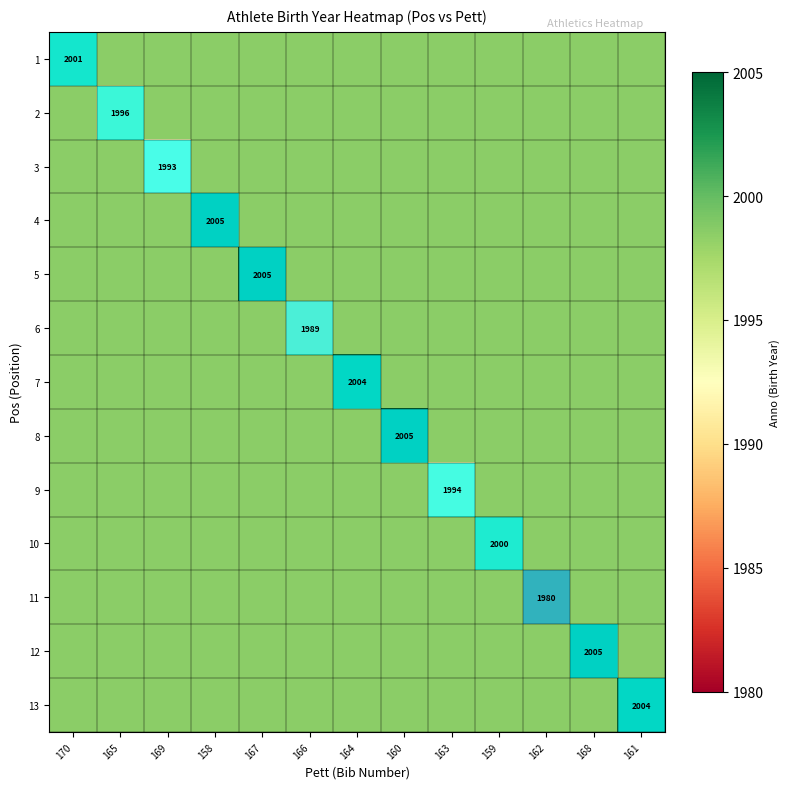

Which has a higher value, 160 or 163?

160